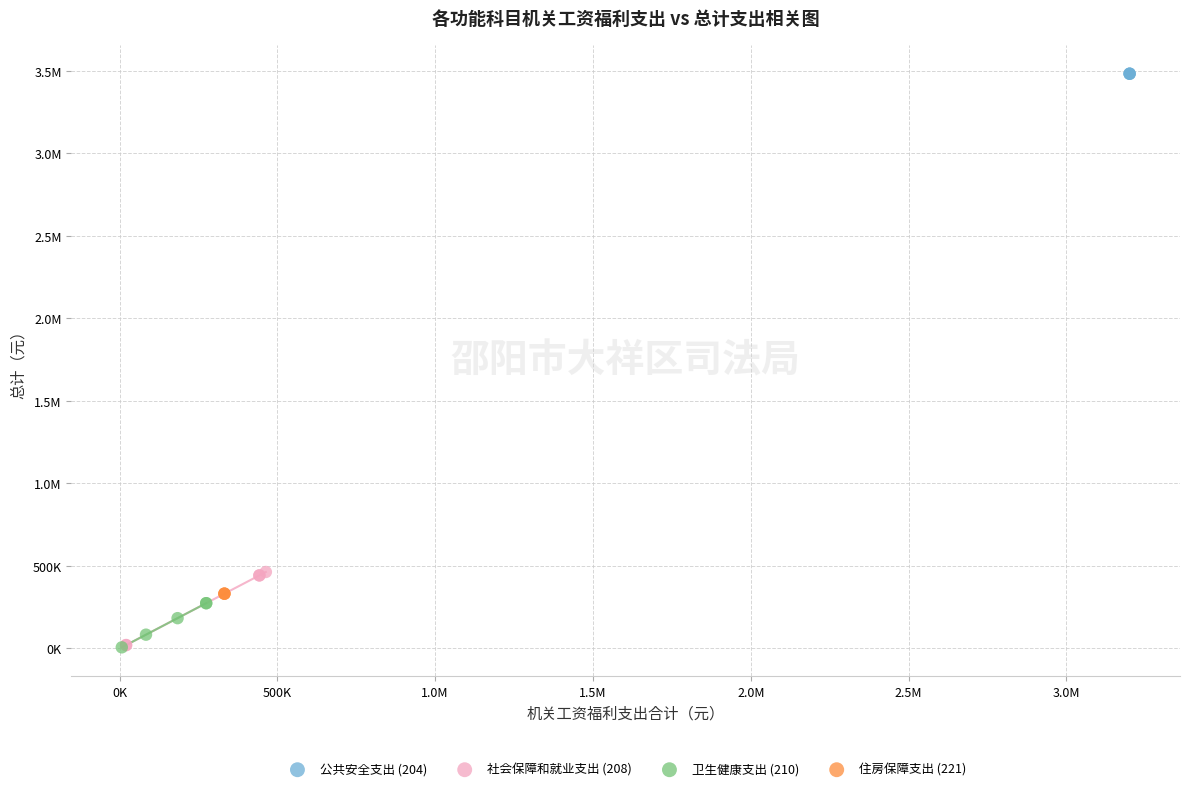

What are all the series names shown in the legend?

公共安全支出 (204), 社会保障和就业支出 (208), 卫生健康支出 (210), 住房保障支出 (221)